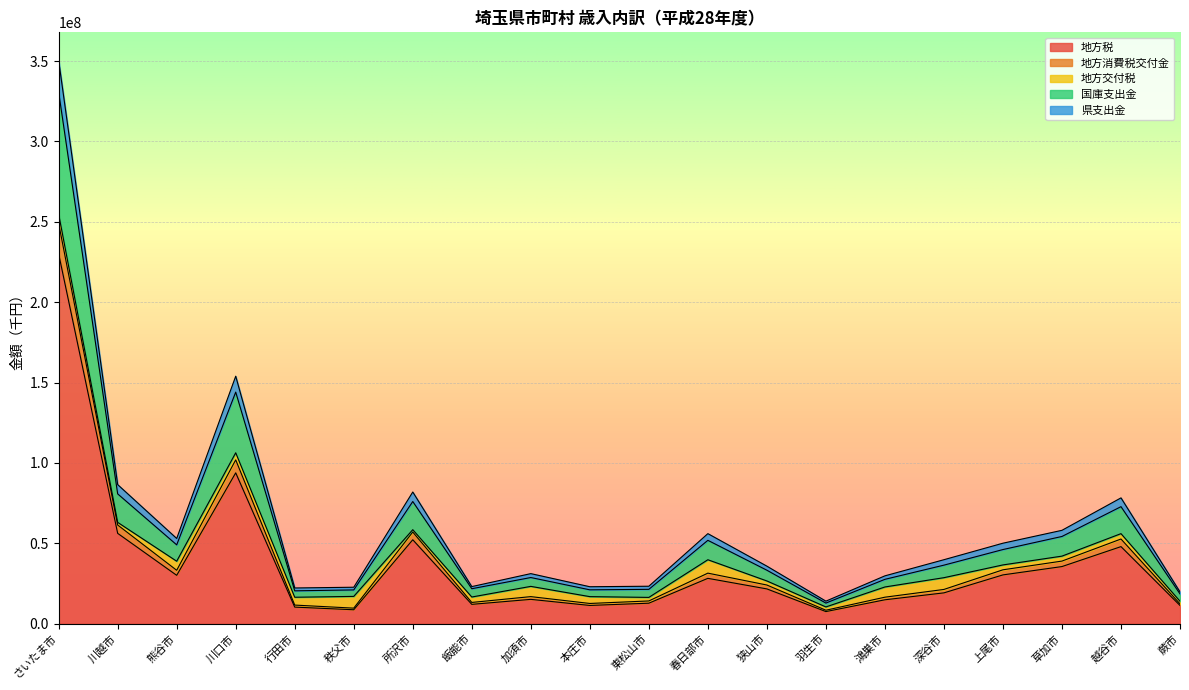

Is the value of 国庫支出金 at 所沢市 greater than the value of 地方税 at 加須市?

Yes